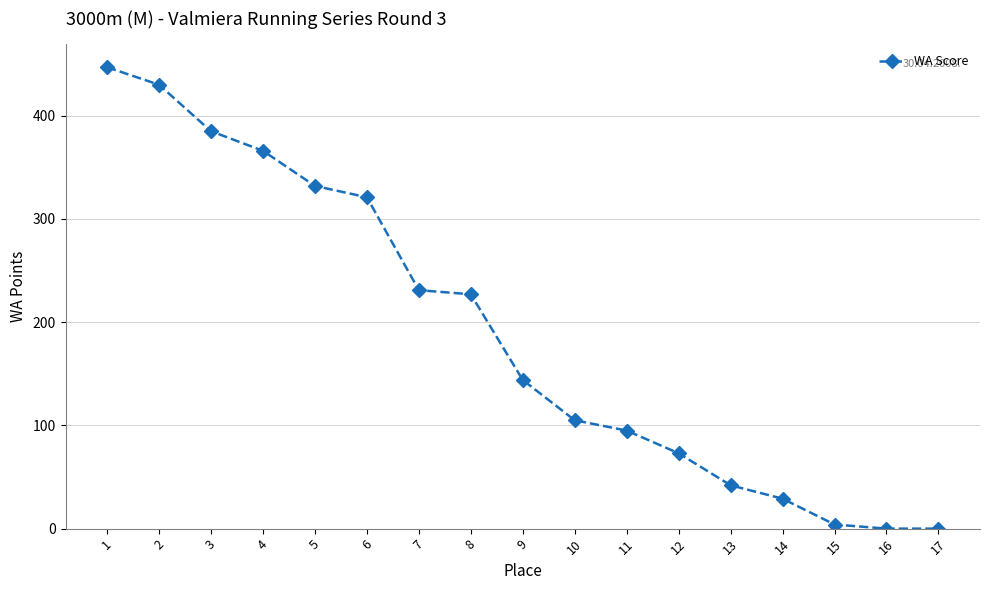

At which category does the chart reach its peak across all series?

1